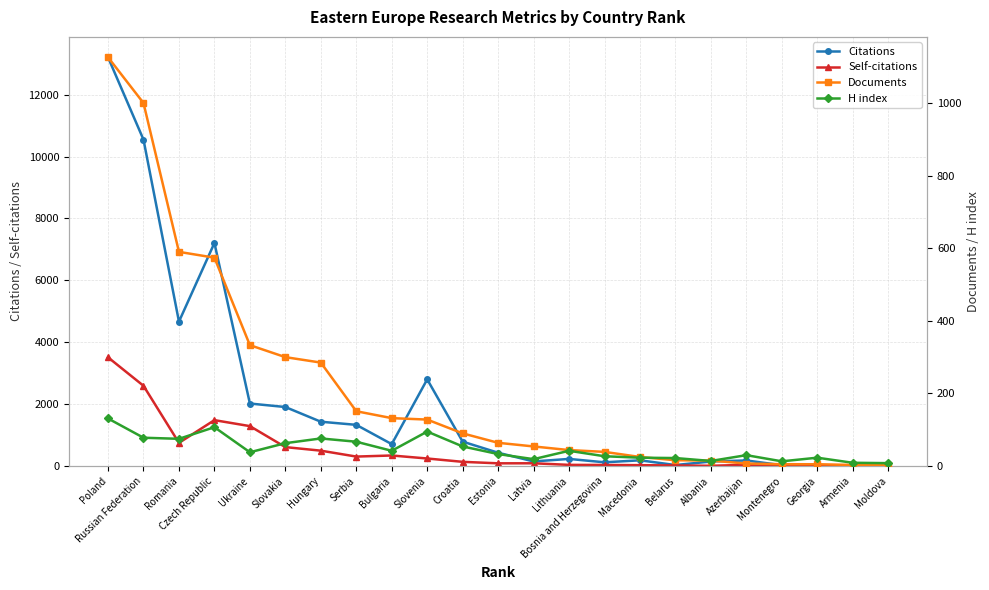

True or false: Citations has a value of 1292 at Croatia.

False